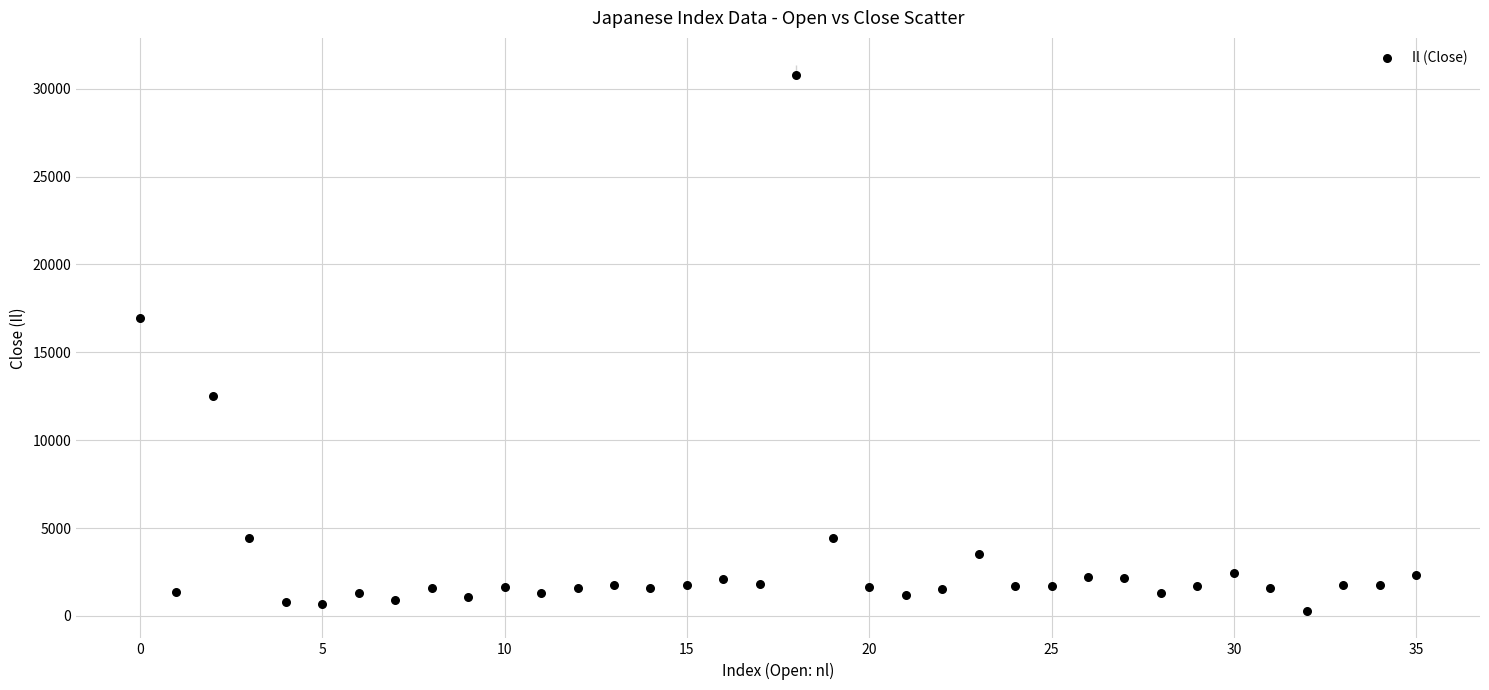

What is the range of Y values (max minus min)?

30528.5